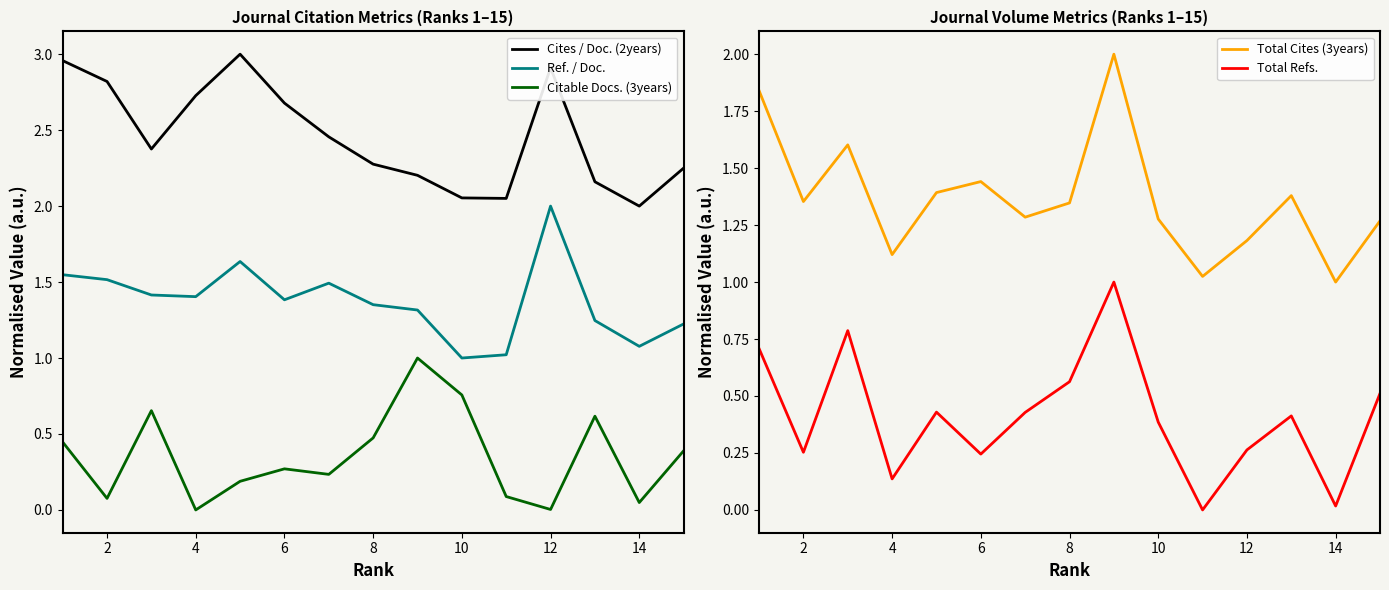

True or false: Ref. / Doc. has a value of 1.4 at 6.

True